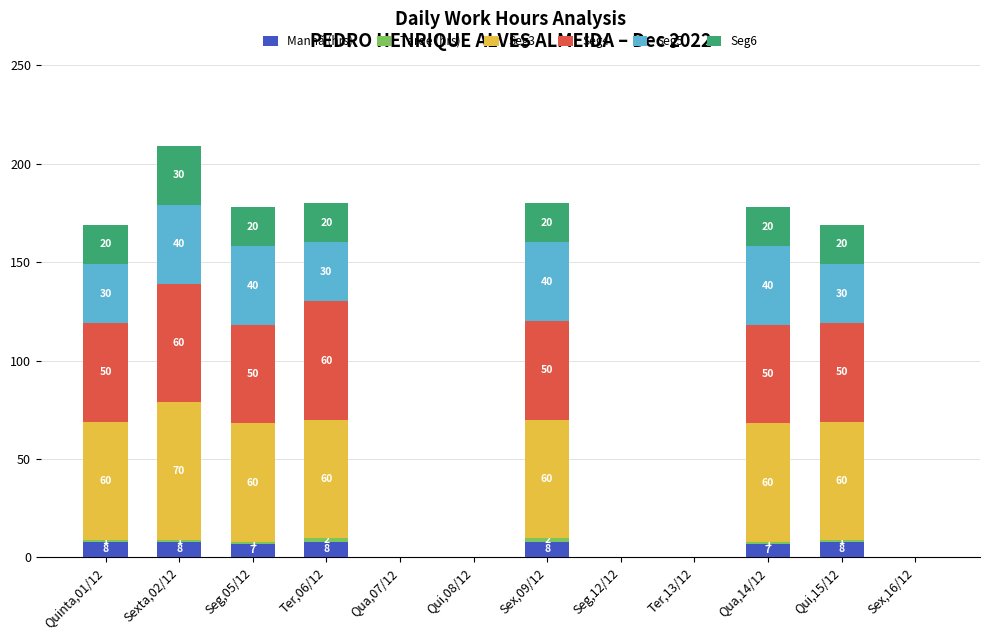

Is it true that Manhã (hrs) equals 0 at Ter,13/12?

True